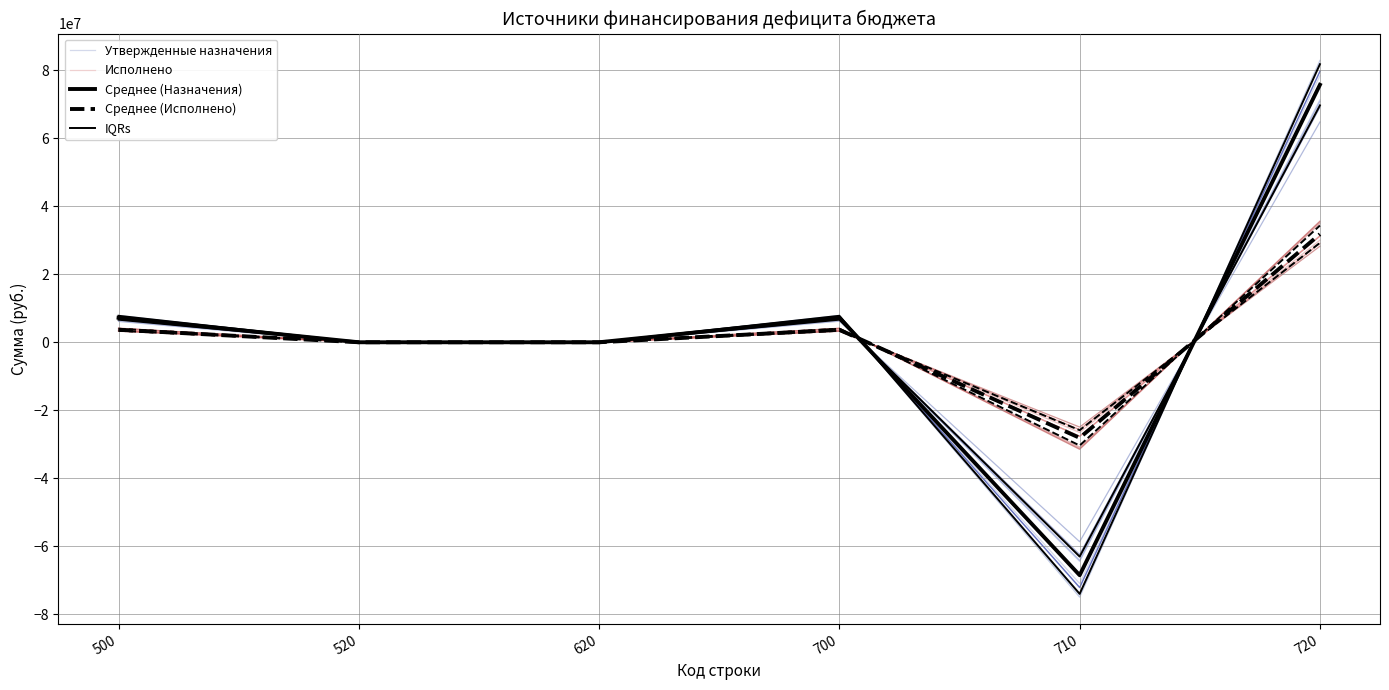

How many intersections are there between IQRs and Утвержденные назначения?

4